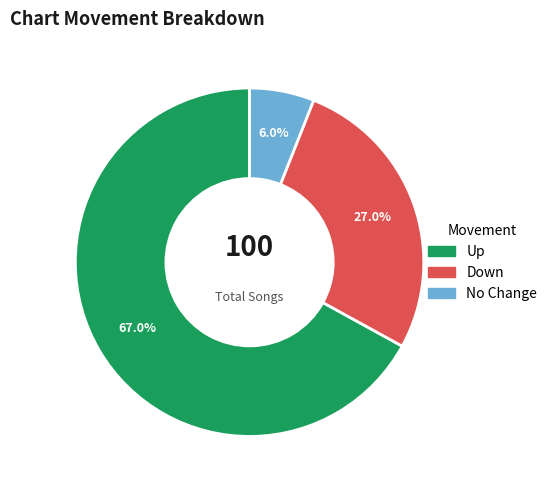

Is there any slice that represents more than half of the pie?

Yes